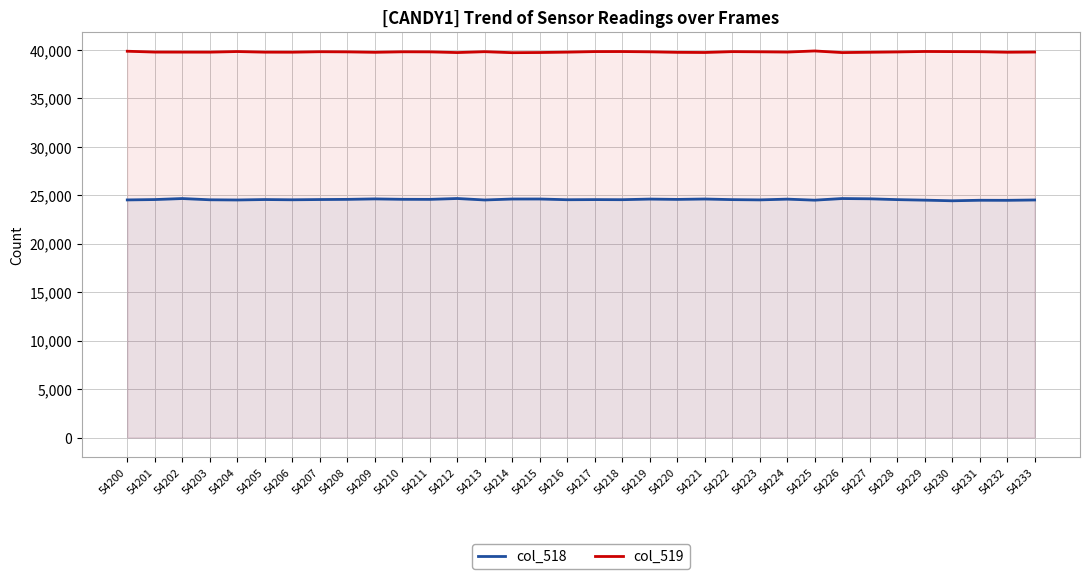

True or false: col_519 has more than 1 interior local peaks.

True